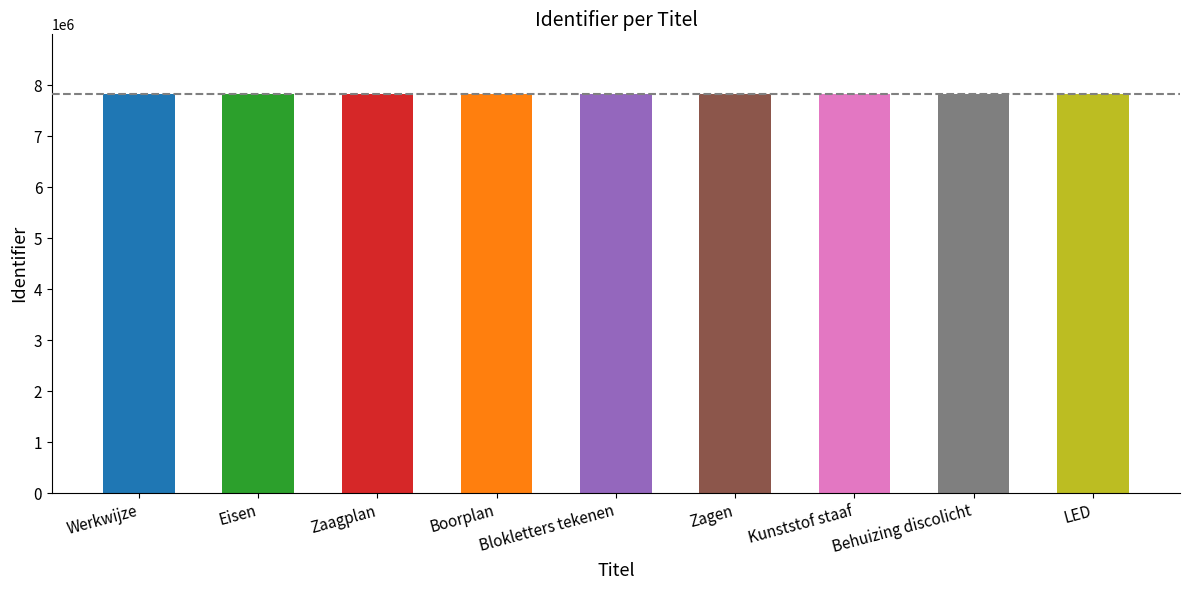

Does the chart contain any negative values?

No